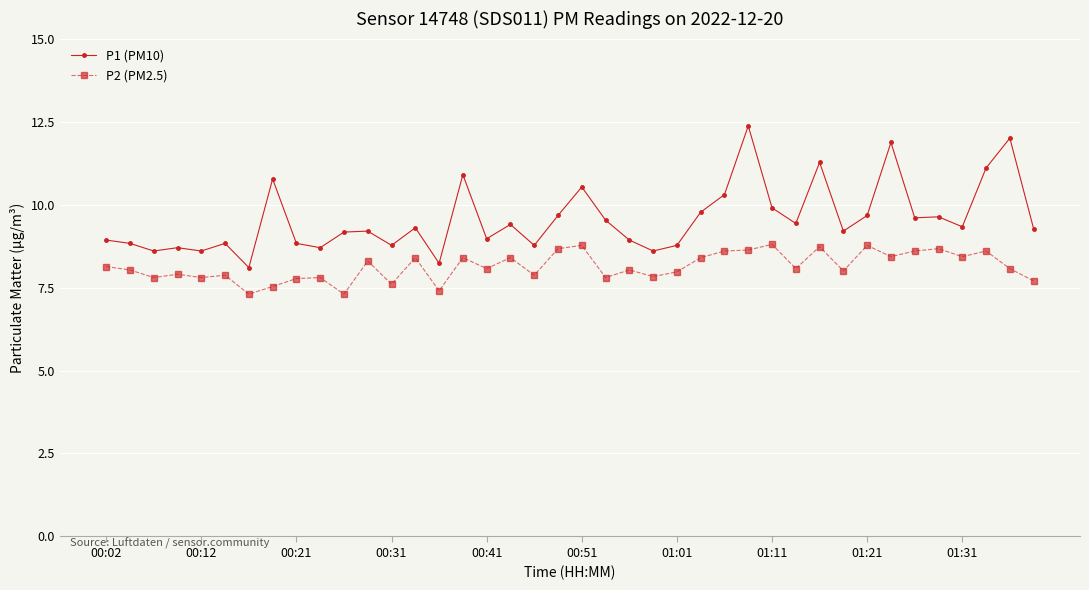

True or false: P1 (PM10) has more than 2 points higher than both neighbors.

True